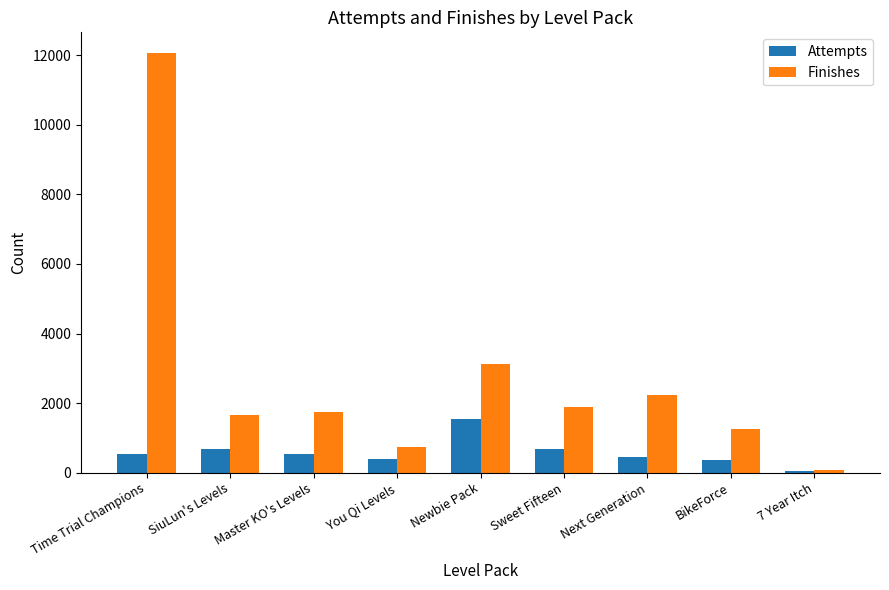

At Newbie Pack, list the series in order from smallest to largest.

Attempts, Finishes